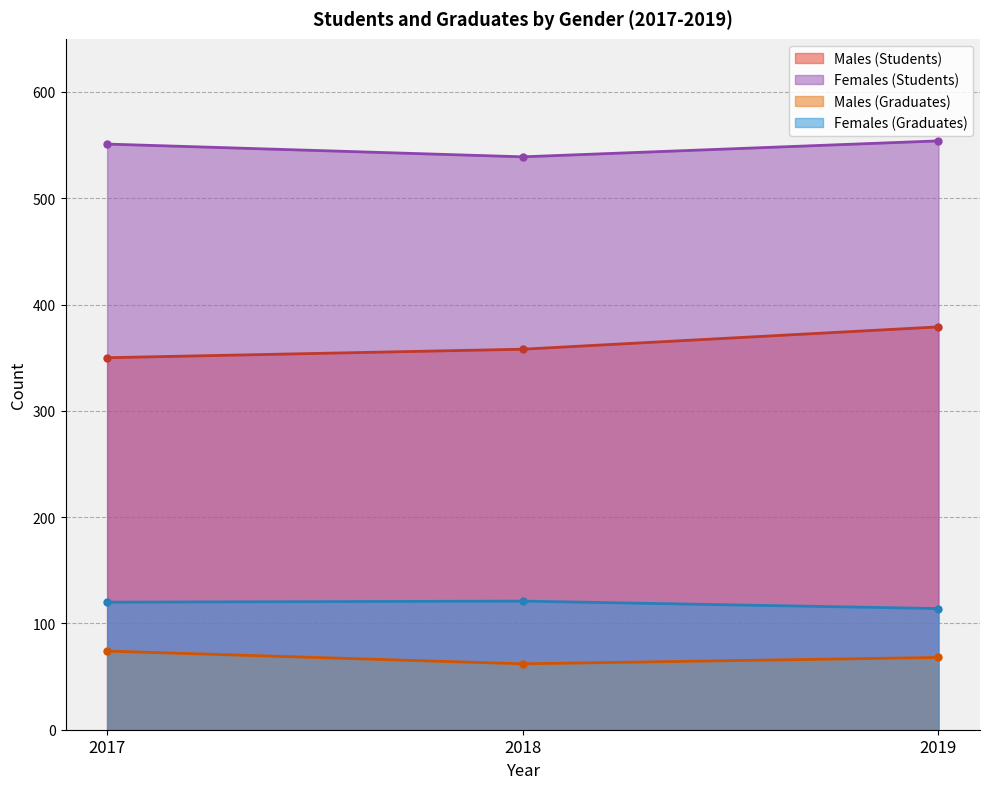

How many data points in Males (Students) are above 358?

1